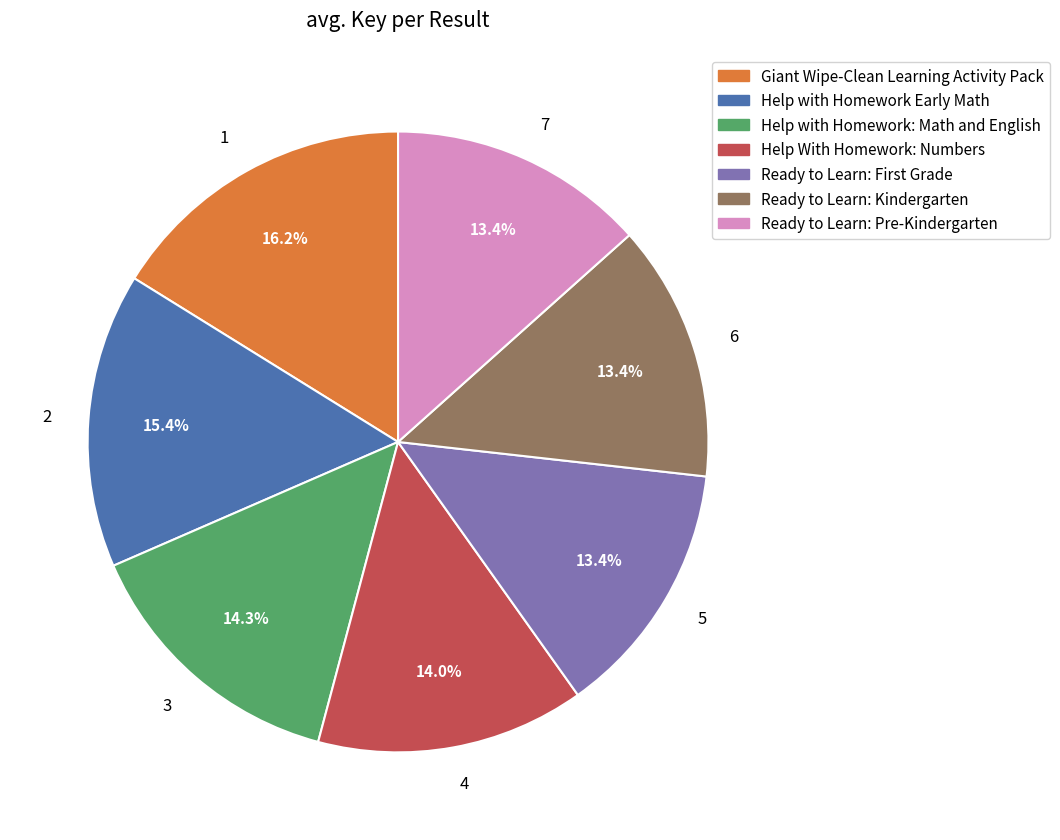

The 1 slice represents 25% of the pie. True or false?

False